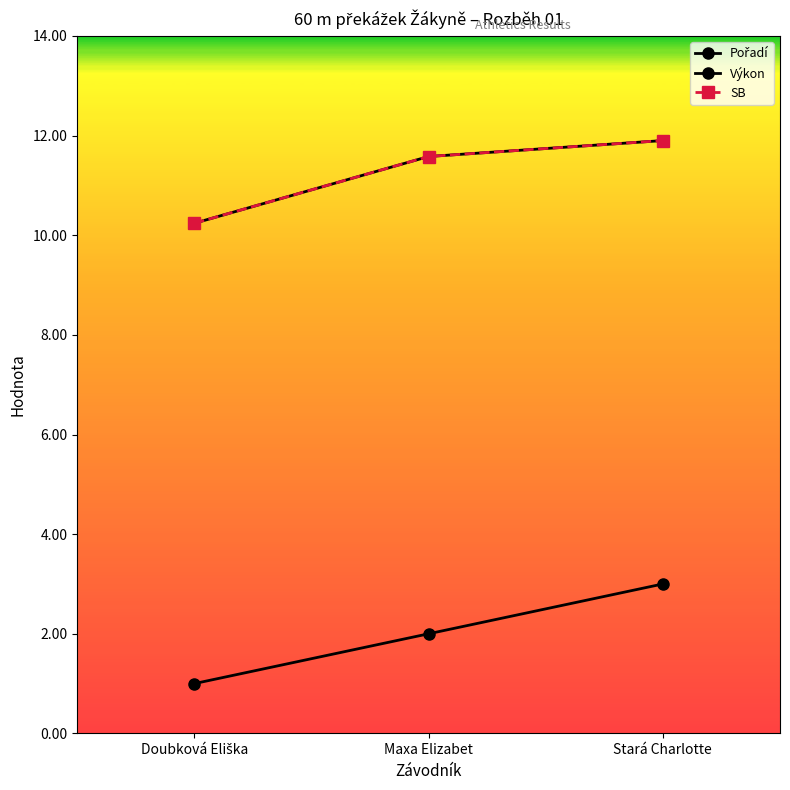

What is the minimum value shown in the chart?

1.0